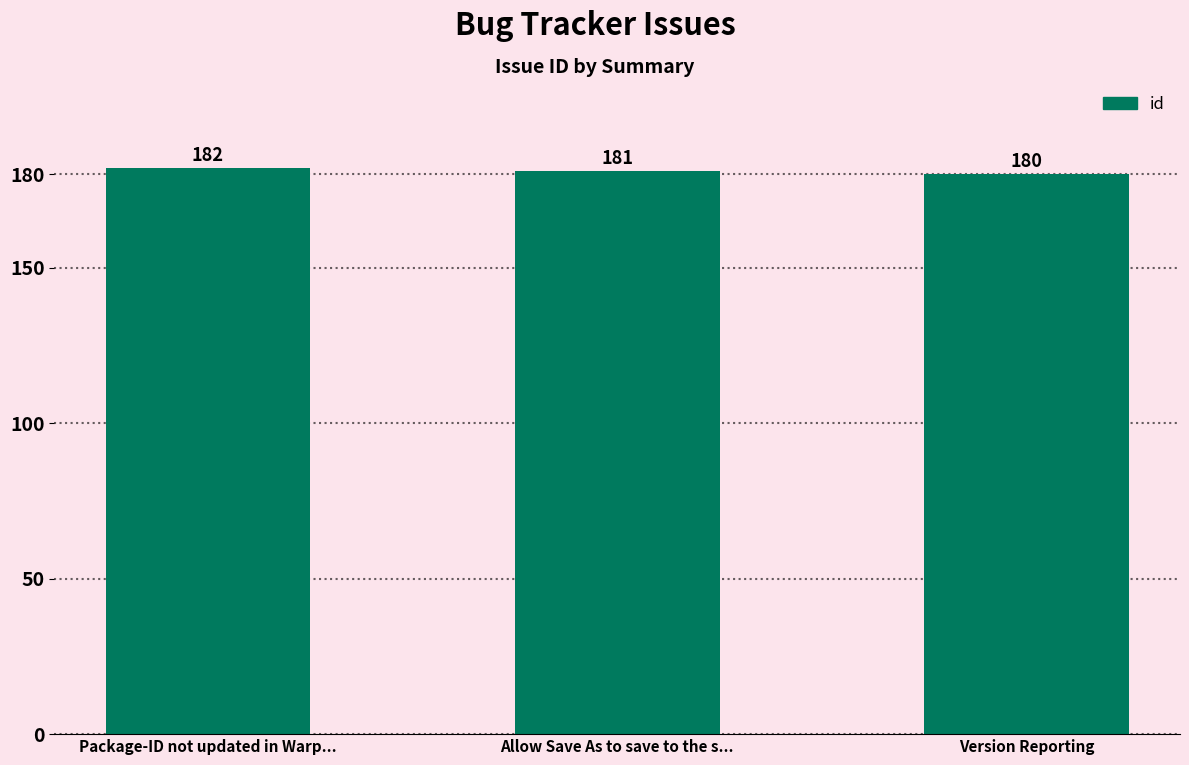

Which has a higher value, Allow Save As to save to the s... or Package-ID not updated in Warp...?

Package-ID not updated in Warp...